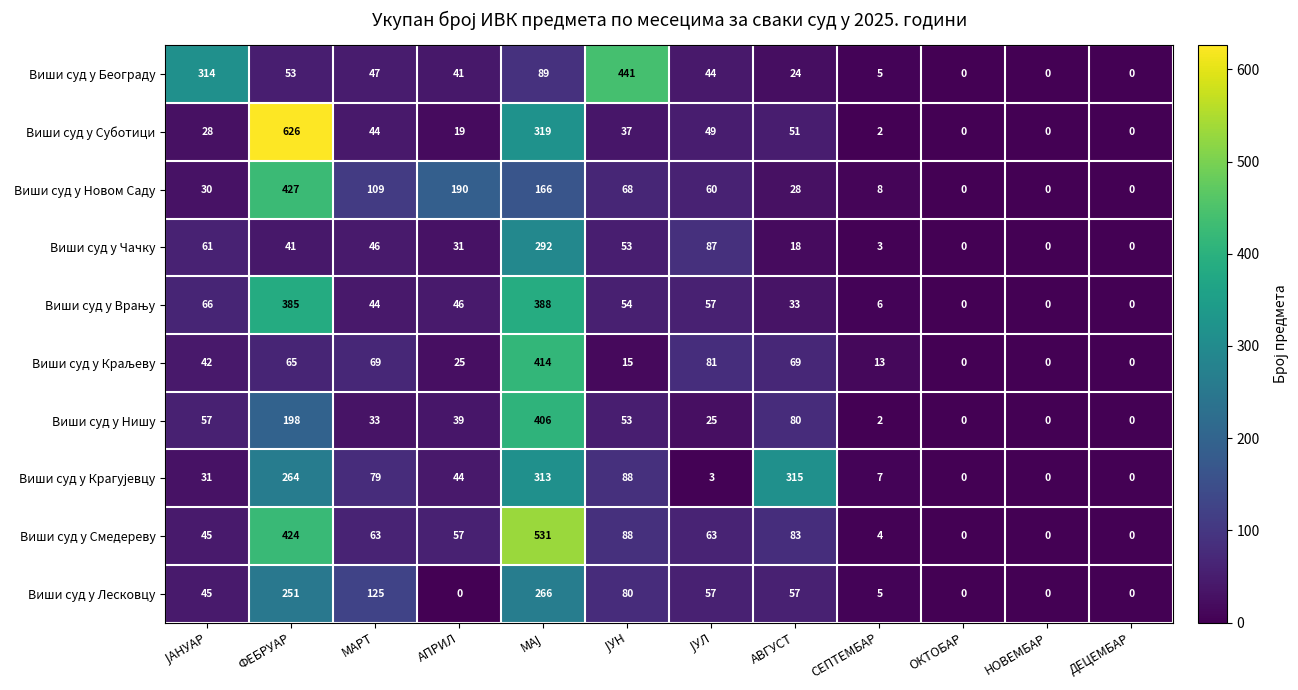

What is the maximum value shown in the chart?

626